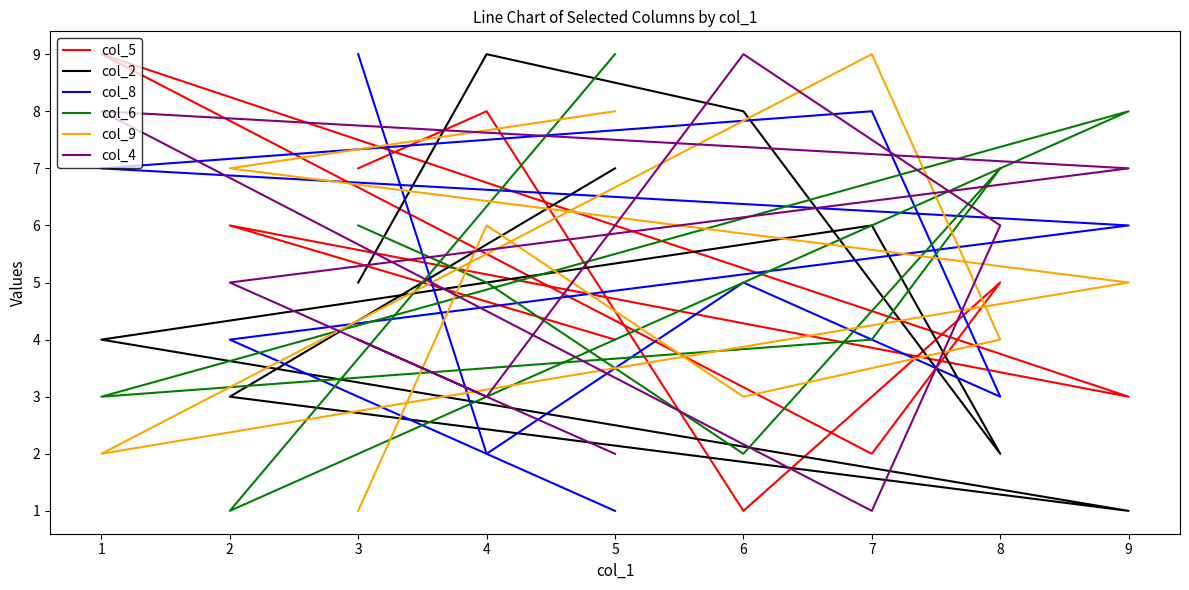

What is the minimum value for col_6?

1